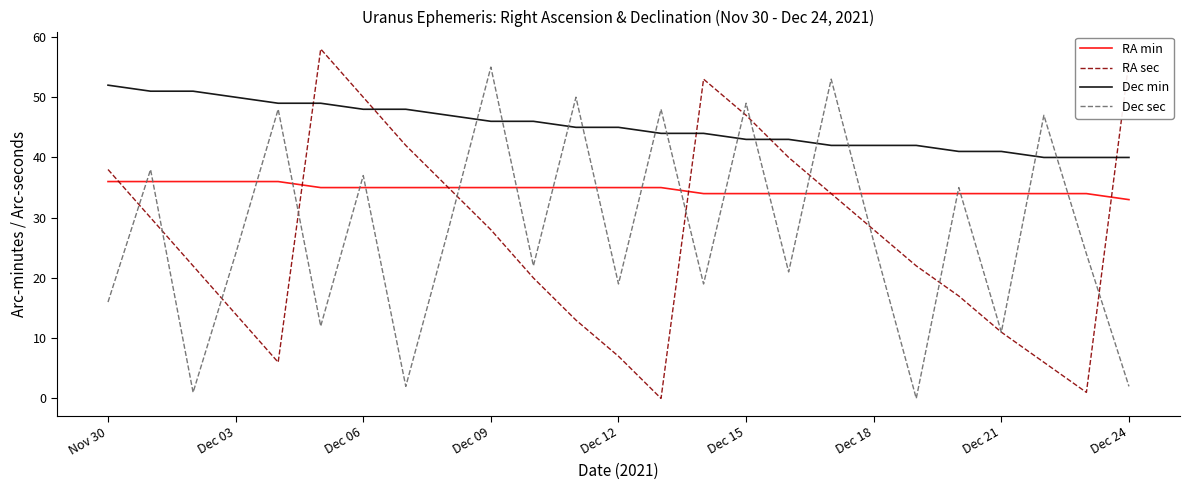

True or false: Dec min and RA min cross at least once.

False